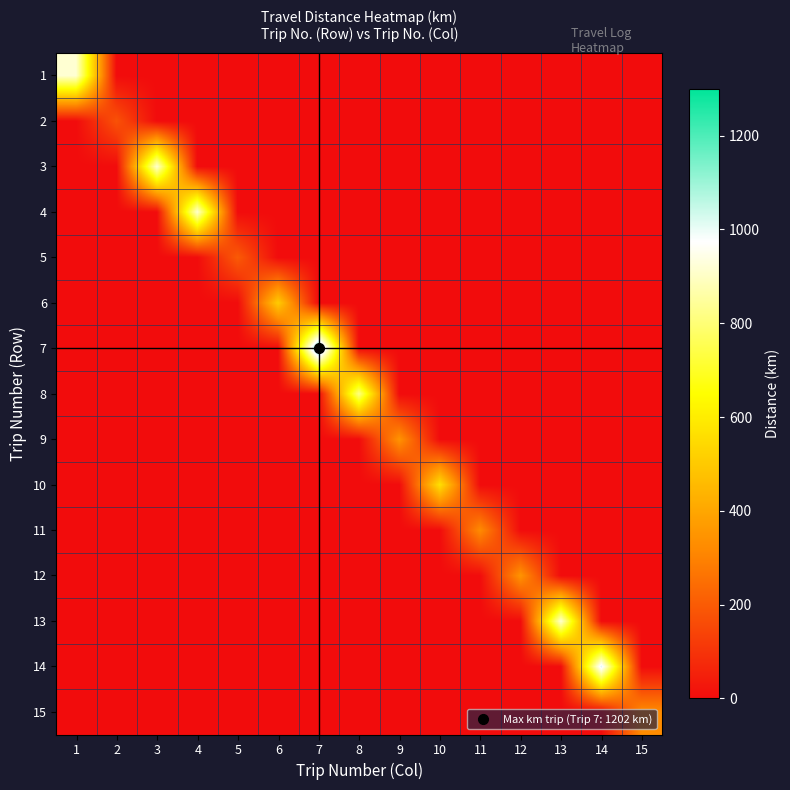

List the series in order of their peak value, lowest first.

2, 5, 11, 15, 9, 12, 6, 10, 8, 4, 1, 3, 13, 14, 7